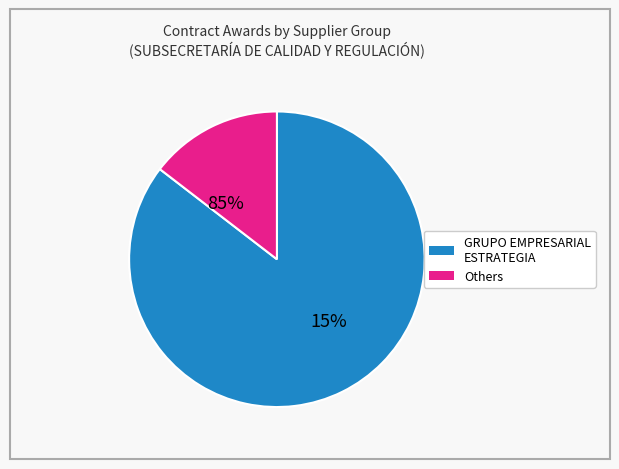

True or false: PA/005/2015 accounts for 12% of the total.

False